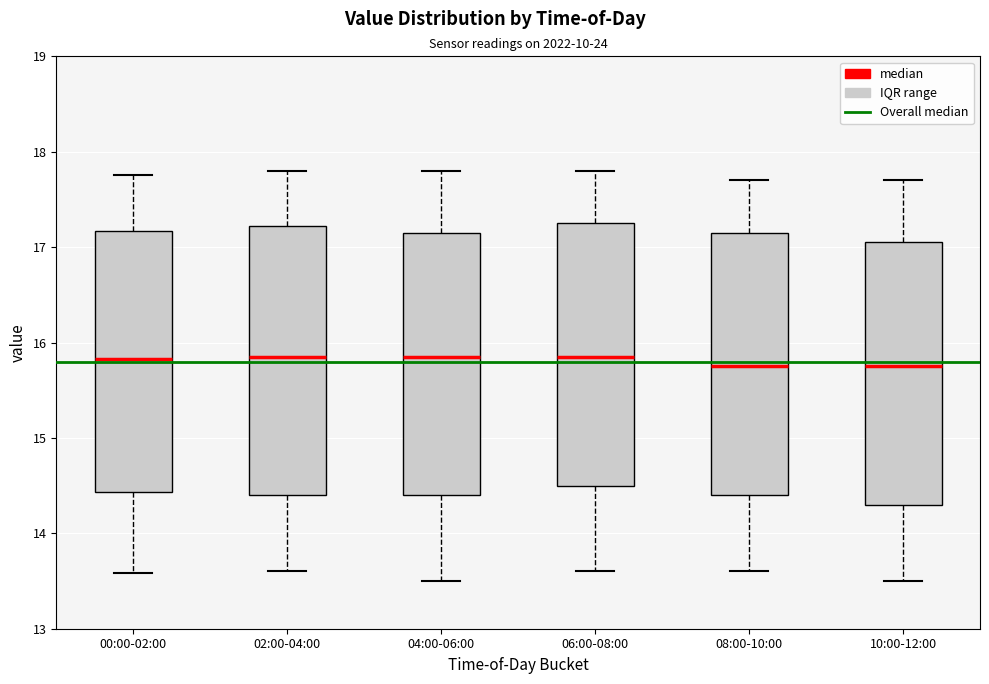

Reading left to right, transcribe this box plot: for each box, give where its median line is, the range the box spans, and where its two whiskers end, as read against the y-axis. The values are not printed on the chart, so give them approximately, as read against the axis.

00:00-02:00: median 15.8, box 14.4 to 17.2, whiskers 13.6 to 17.8
02:00-04:00: median 15.9, box 14.4 to 17.2, whiskers 13.6 to 17.8
04:00-06:00: median 15.9, box 14.4 to 17.2, whiskers 13.5 to 17.8
06:00-08:00: median 15.9, box 14.5 to 17.3, whiskers 13.6 to 17.8
08:00-10:00: median 15.8, box 14.4 to 17.2, whiskers 13.6 to 17.7
10:00-12:00: median 15.8, box 14.3 to 17.1, whiskers 13.5 to 17.7